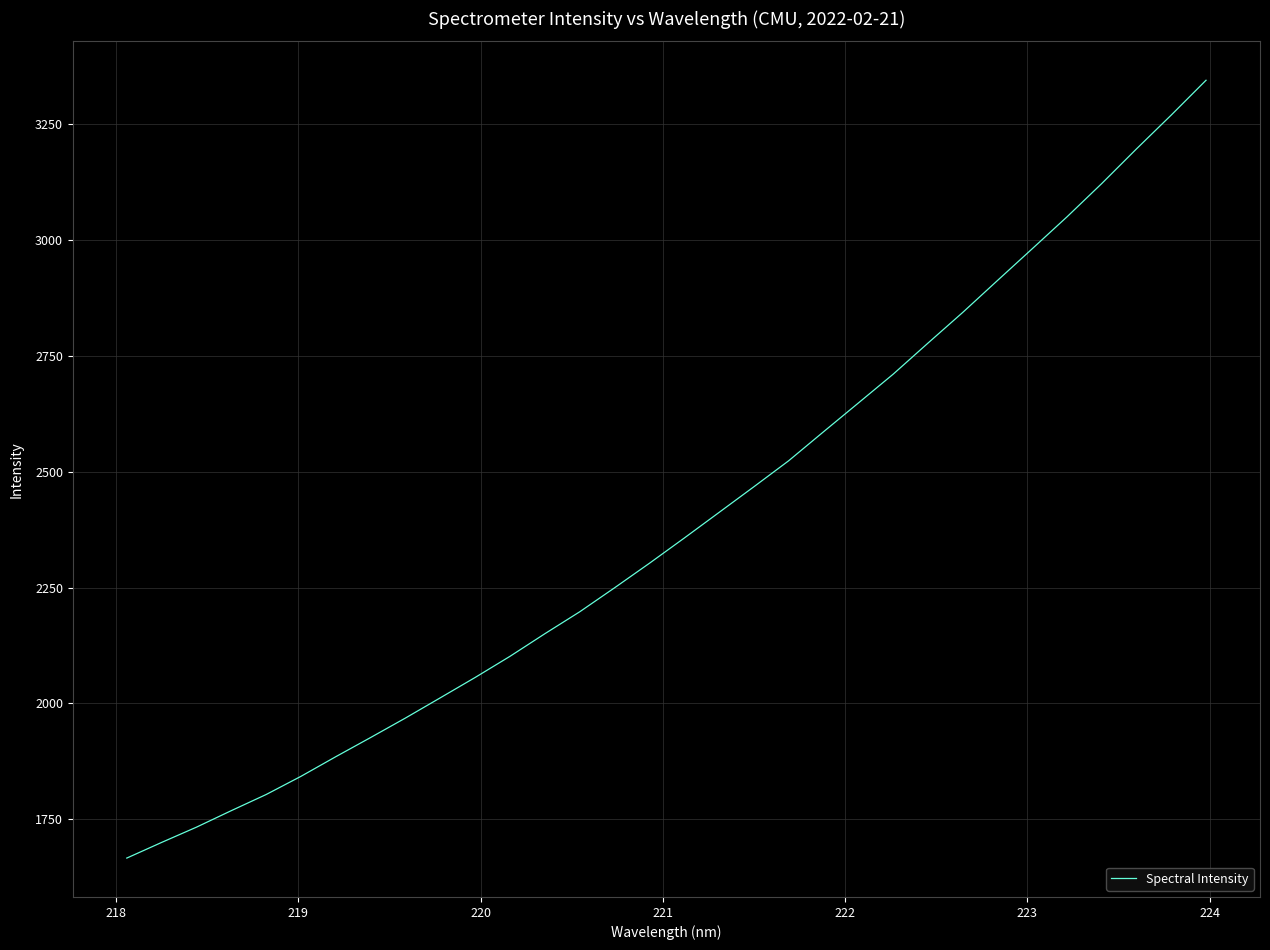

What is the greatest value displayed?

3345.5